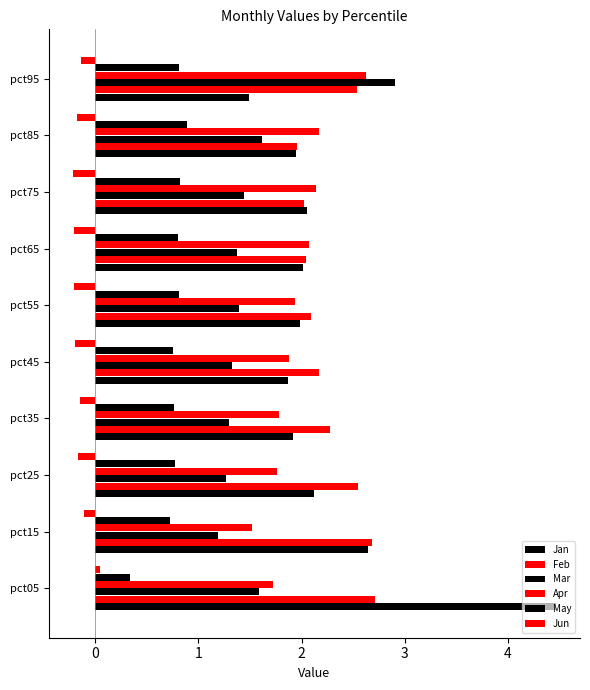

Which series has the widest spread of values?

Jan